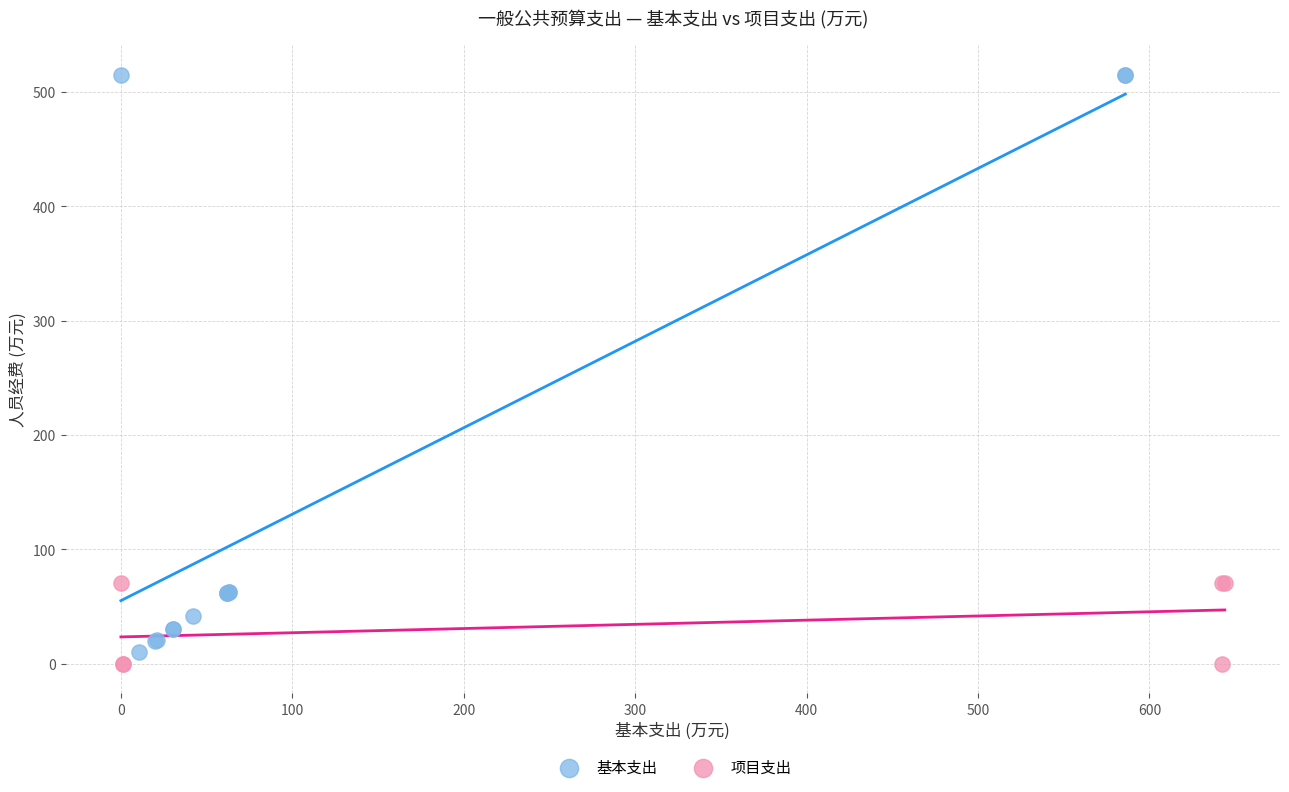

Which series contains the lowest Y value?

项目支出